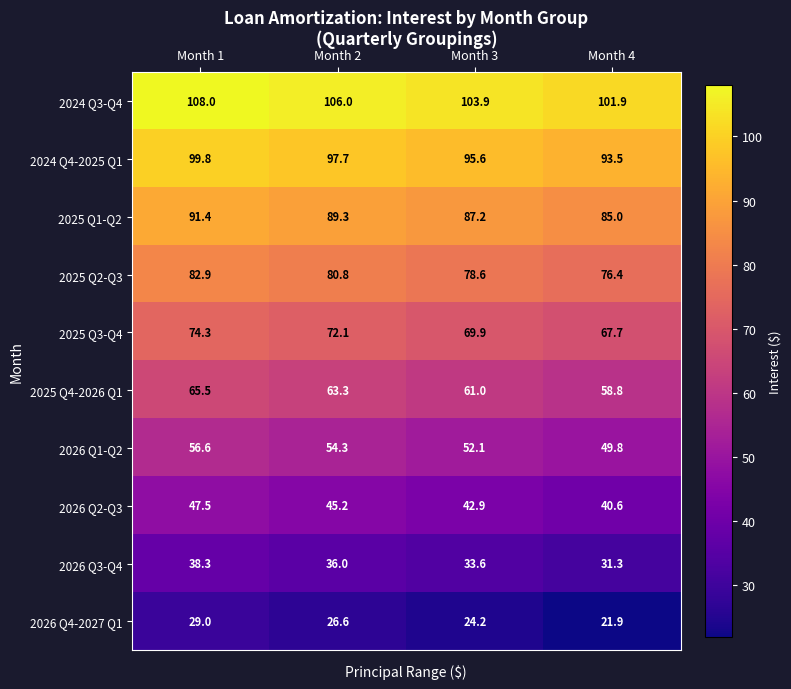

The 2024 Q4-2025 Q1 series shows 56.3 at Month 4. True or false?

False